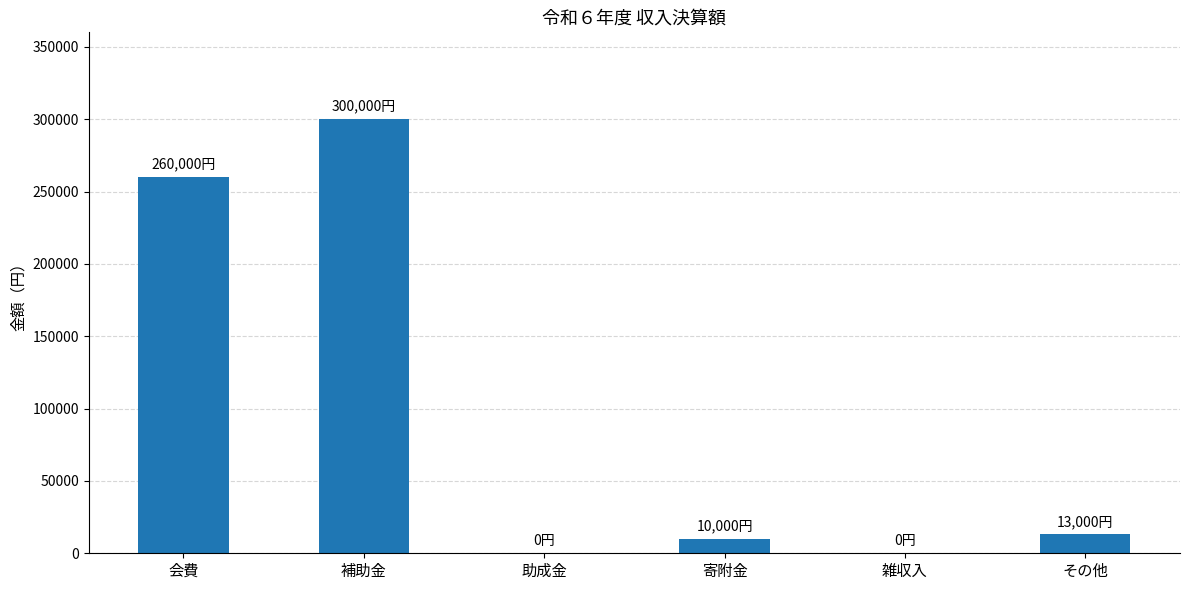

What is the greatest value displayed?

300000